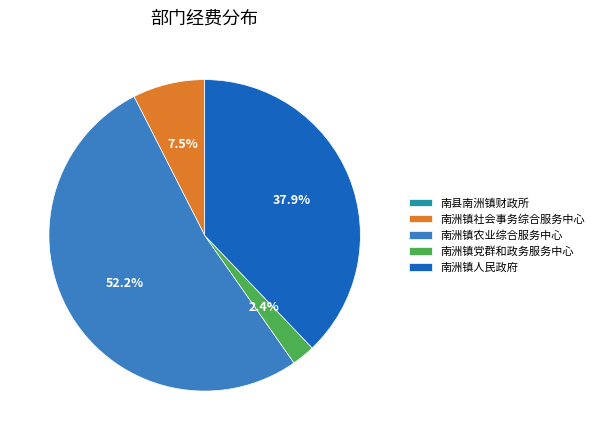

Which has a higher value, 南洲镇人民政府 or 南洲镇党群和政务服务中心?

南洲镇人民政府